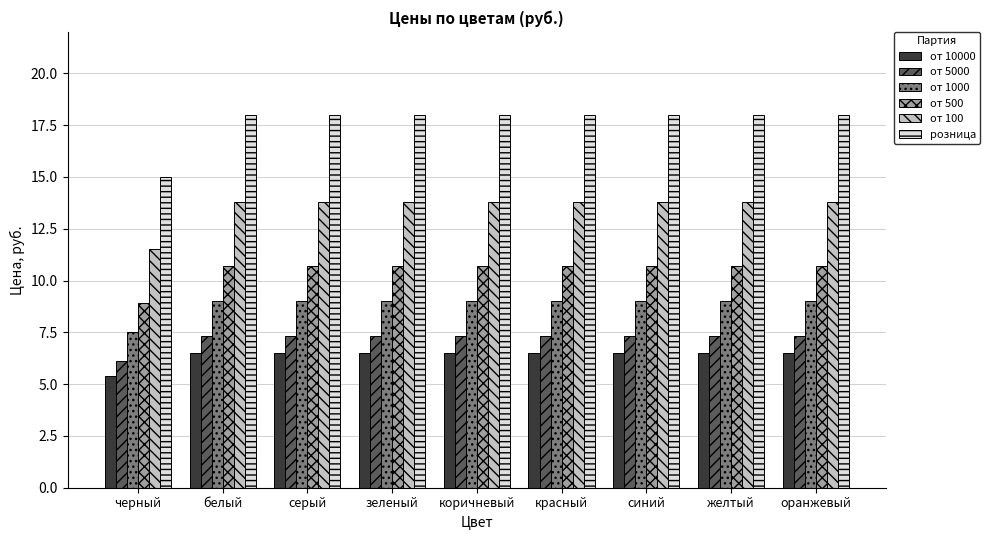

What is the total value across all series at желтый?

65.3